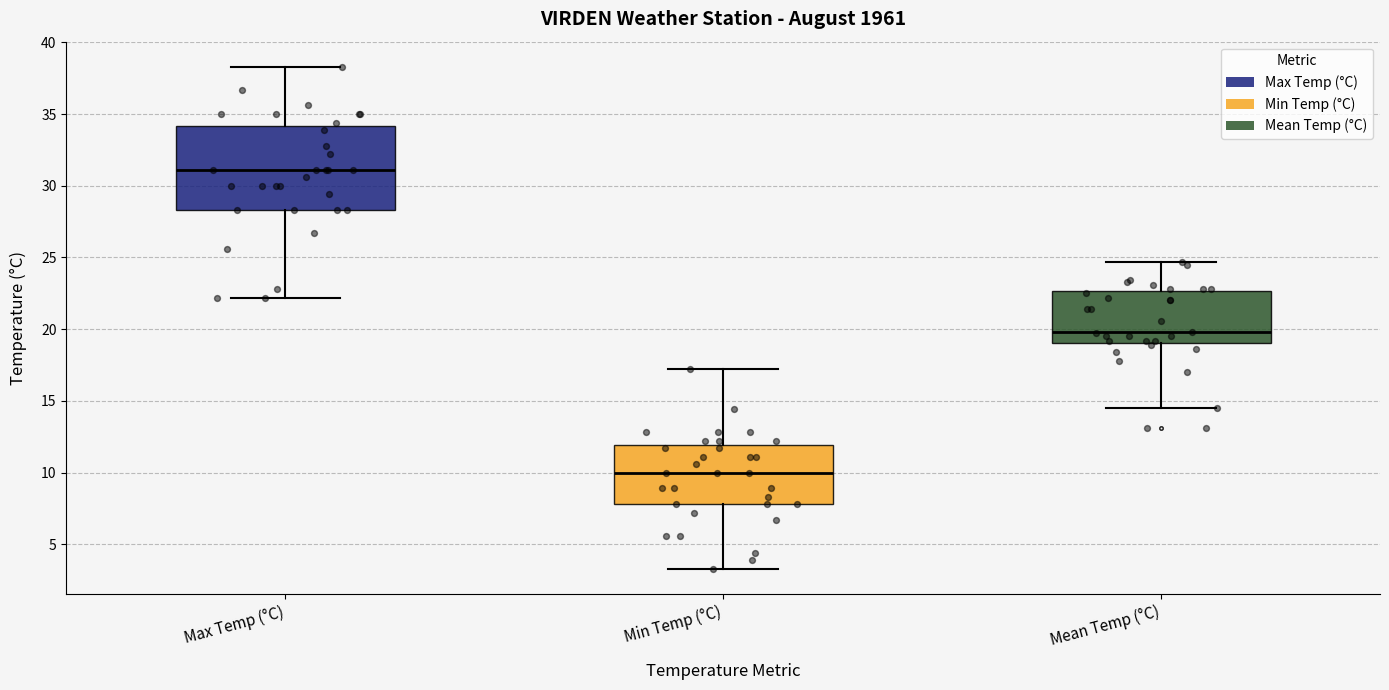

Which box has the highest median line?

Max Temp (°C)